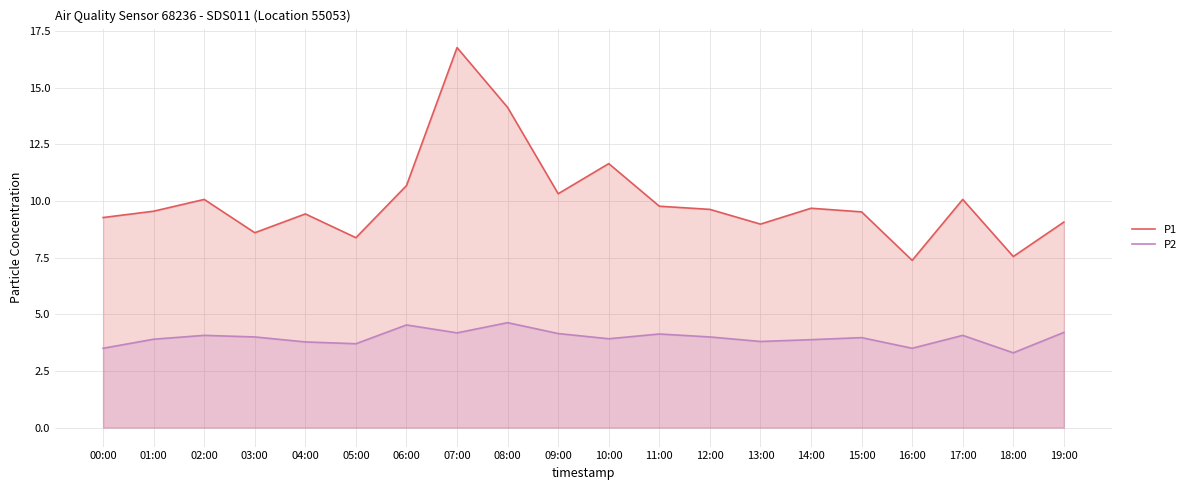

Rank the series by their maximum value, from lowest to highest.

P2, P1